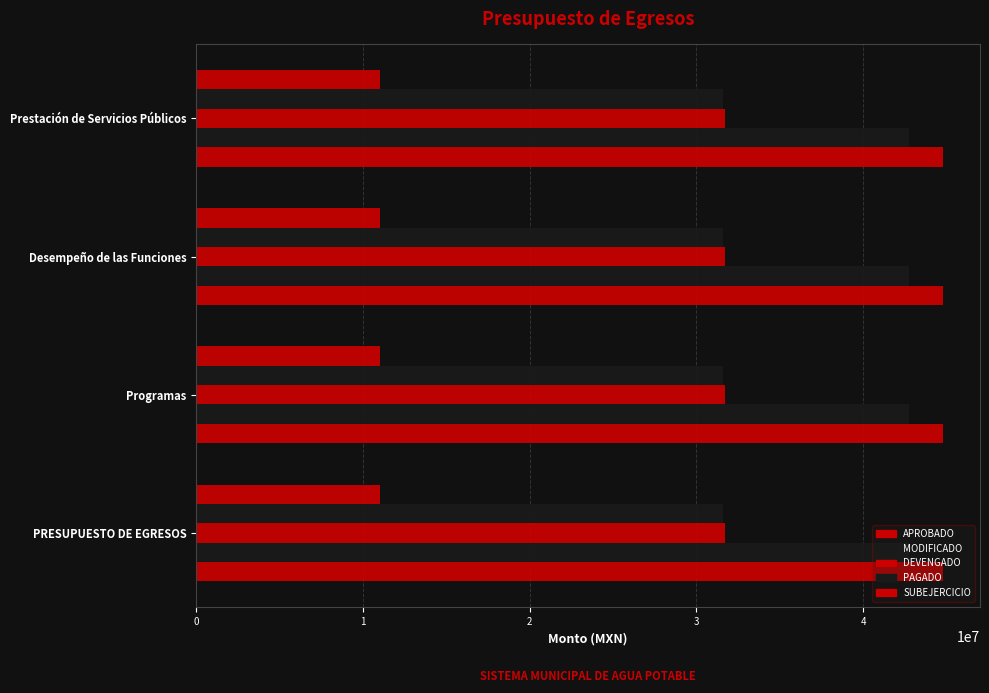

Rank the series at Prestación de Servicios Públicos from lowest to highest value.

SUBEJERCICIO, PAGADO, DEVENGADO, MODIFICADO, APROBADO